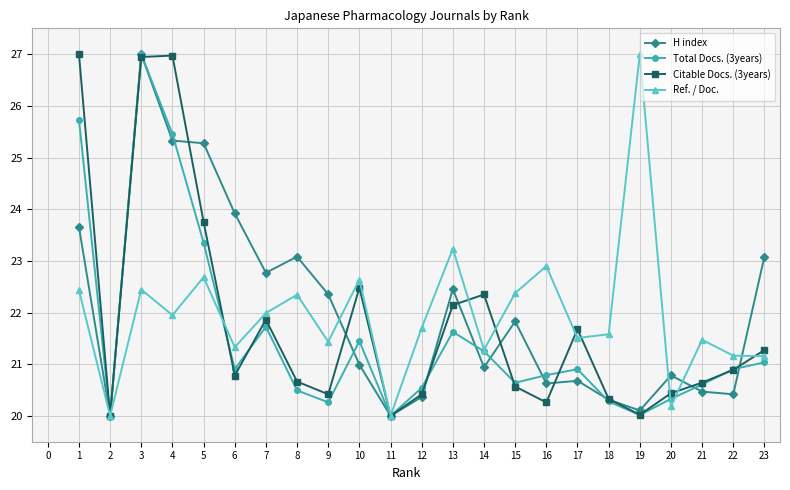

At which category does Ref. / Doc. reach its first local valley?

2